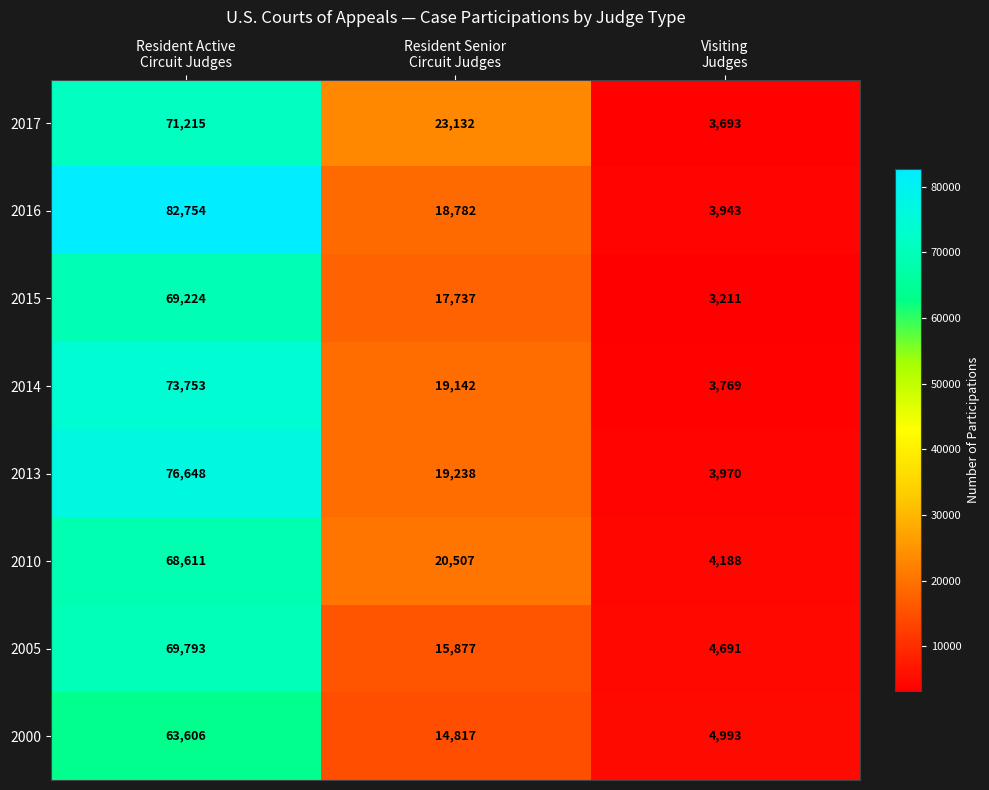

Rank the series by their maximum value, from highest to lowest.

2016, 2013, 2014, 2017, 2005, 2015, 2010, 2000